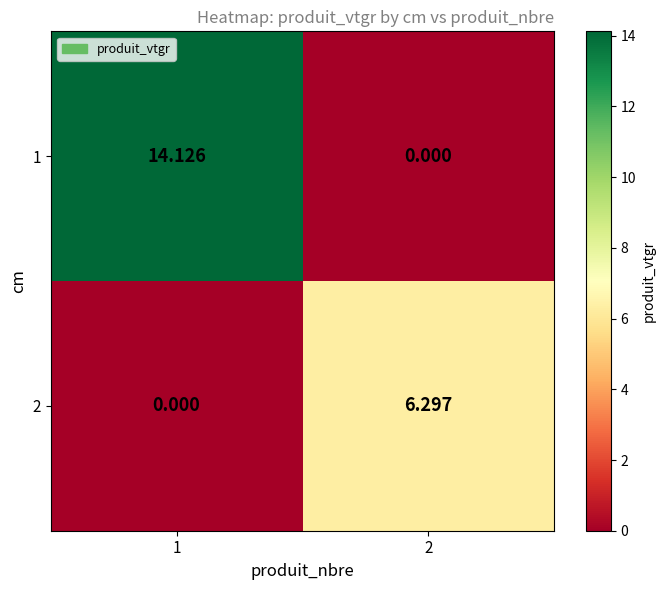

At which category does the chart reach its peak across all series?

1